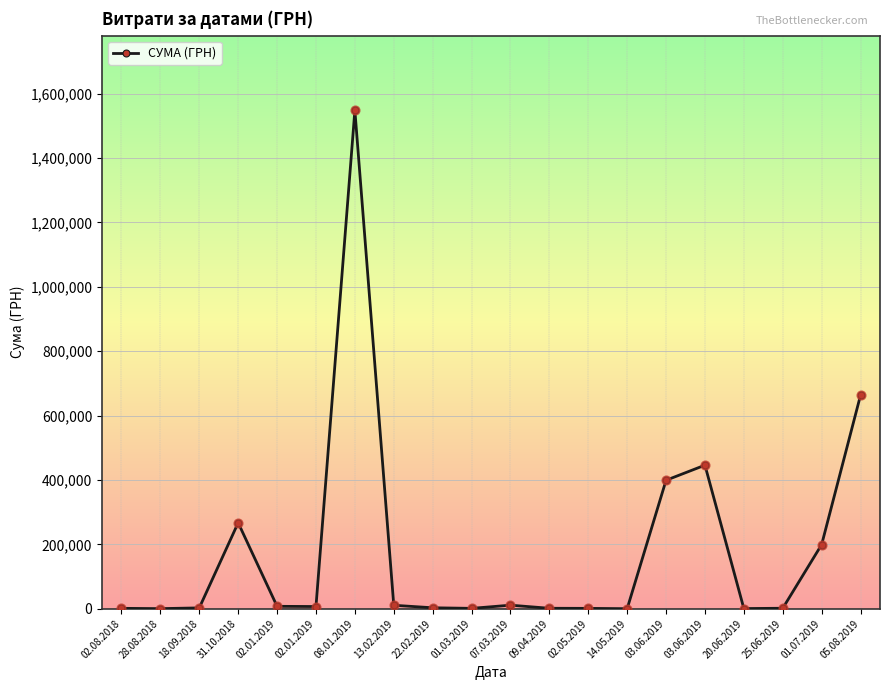

Between 13.02.2019 and 14.05.2019, which is larger?

13.02.2019